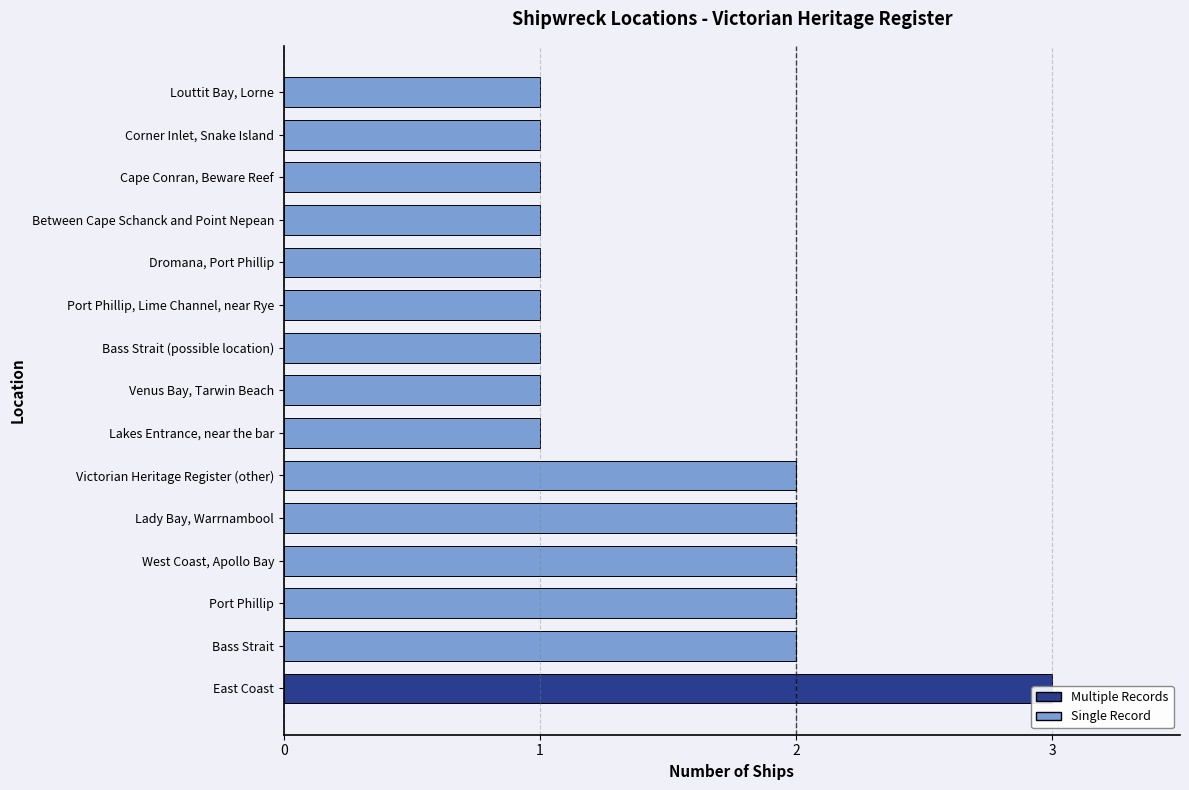

The chart shows a value of 1 at Bass Strait (possible location). True or false?

False